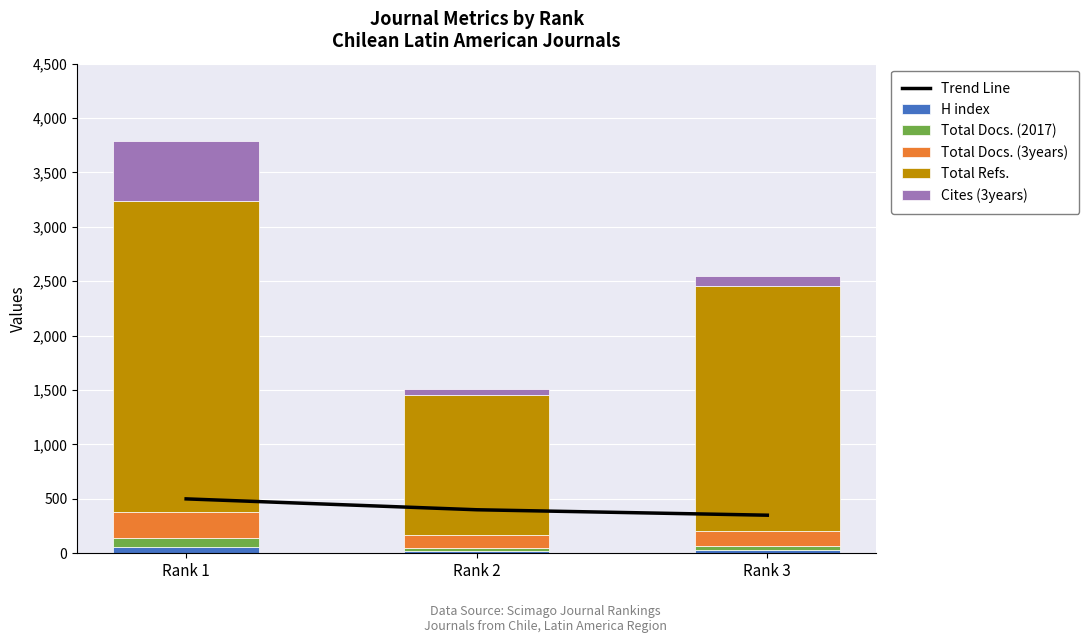

Reading left to right, what are all the values shown in this chart?

Trend Line: Rank 1=500	Rank 2=400	Rank 3=350
H index: Rank 1=60	Rank 2=20	Rank 3=26
Total Docs. (2017): Rank 1=80	Rank 2=33	Rank 3=41
Total Docs. (3years): Rank 1=235	Rank 2=116	Rank 3=139
Total Refs.: Rank 1=2860	Rank 2=1284	Rank 3=2250
Cites (3years): Rank 1=550	Rank 2=56	Rank 3=94